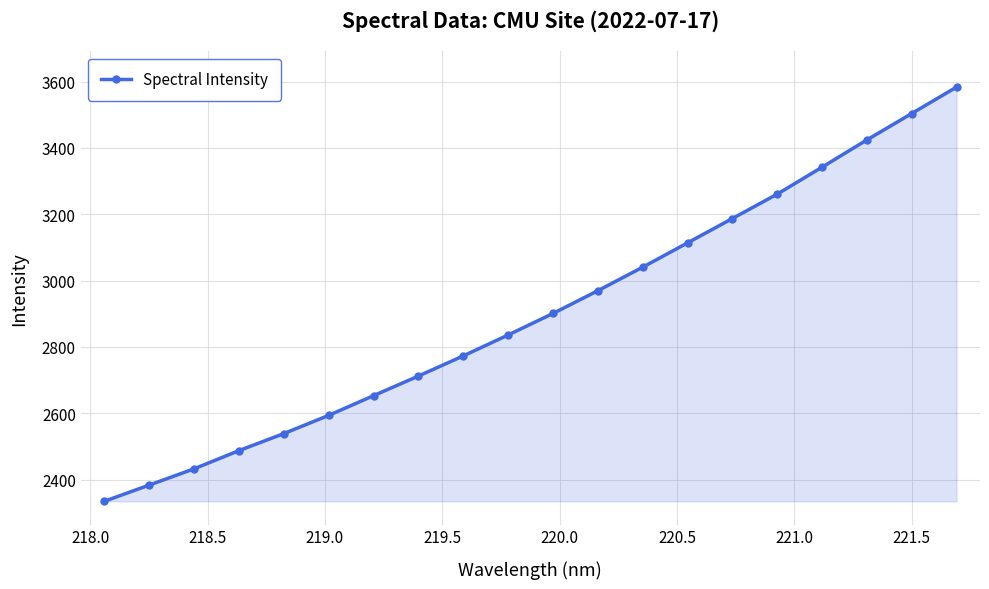

What is the value of the 9th point from the left?

2773.1